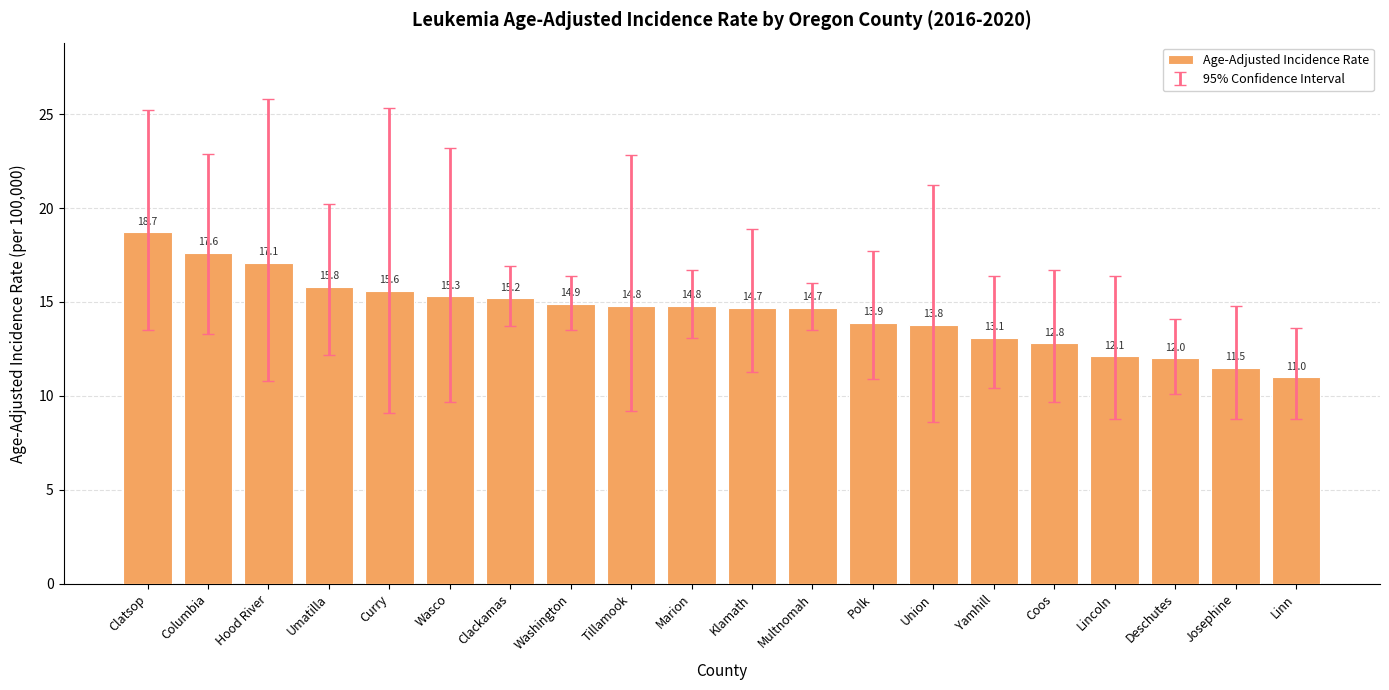

What is the change in value from Hood River to Polk?

-3.2